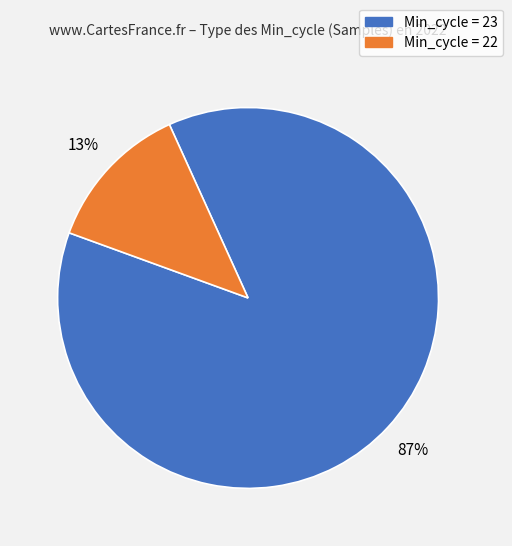

Is there a majority slice in this chart?

Yes